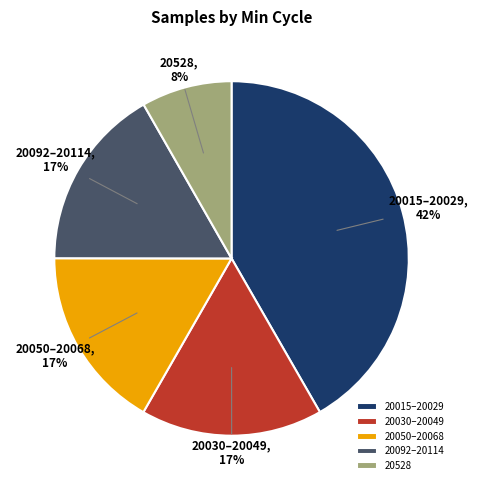

Between 20015–20029 and 20030–20049, which is larger?

20015–20029